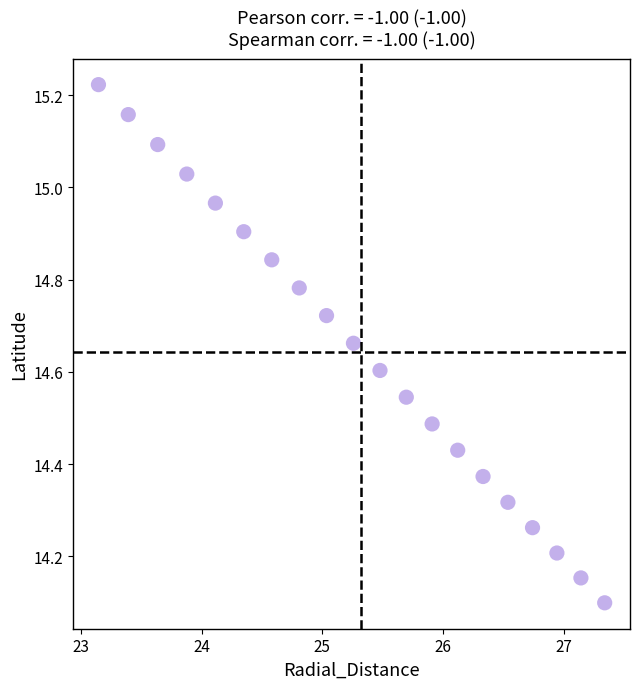

What is the range of X values (max minus min)?

4.2